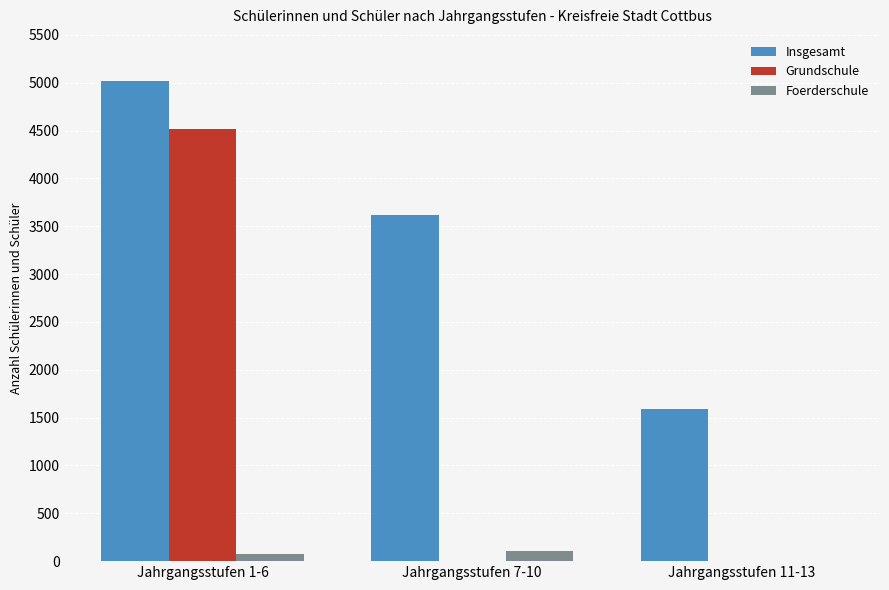

At which label is Insgesamt closest to 3306?

Jahrgangsstufen 7-10